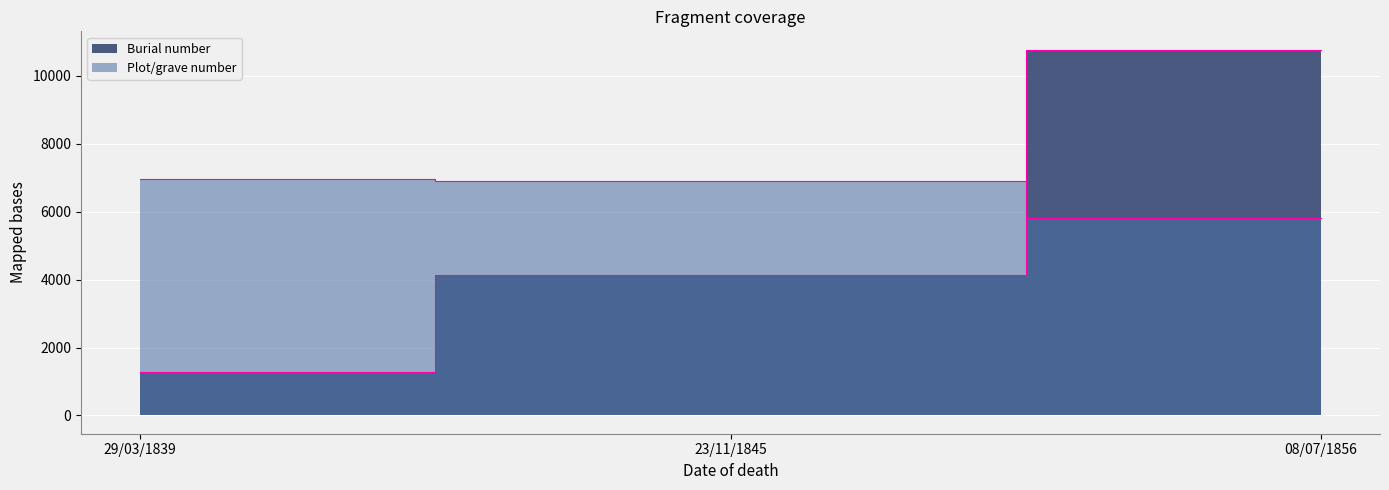

What are all the series names shown in the legend?

Burial number, Plot/grave number